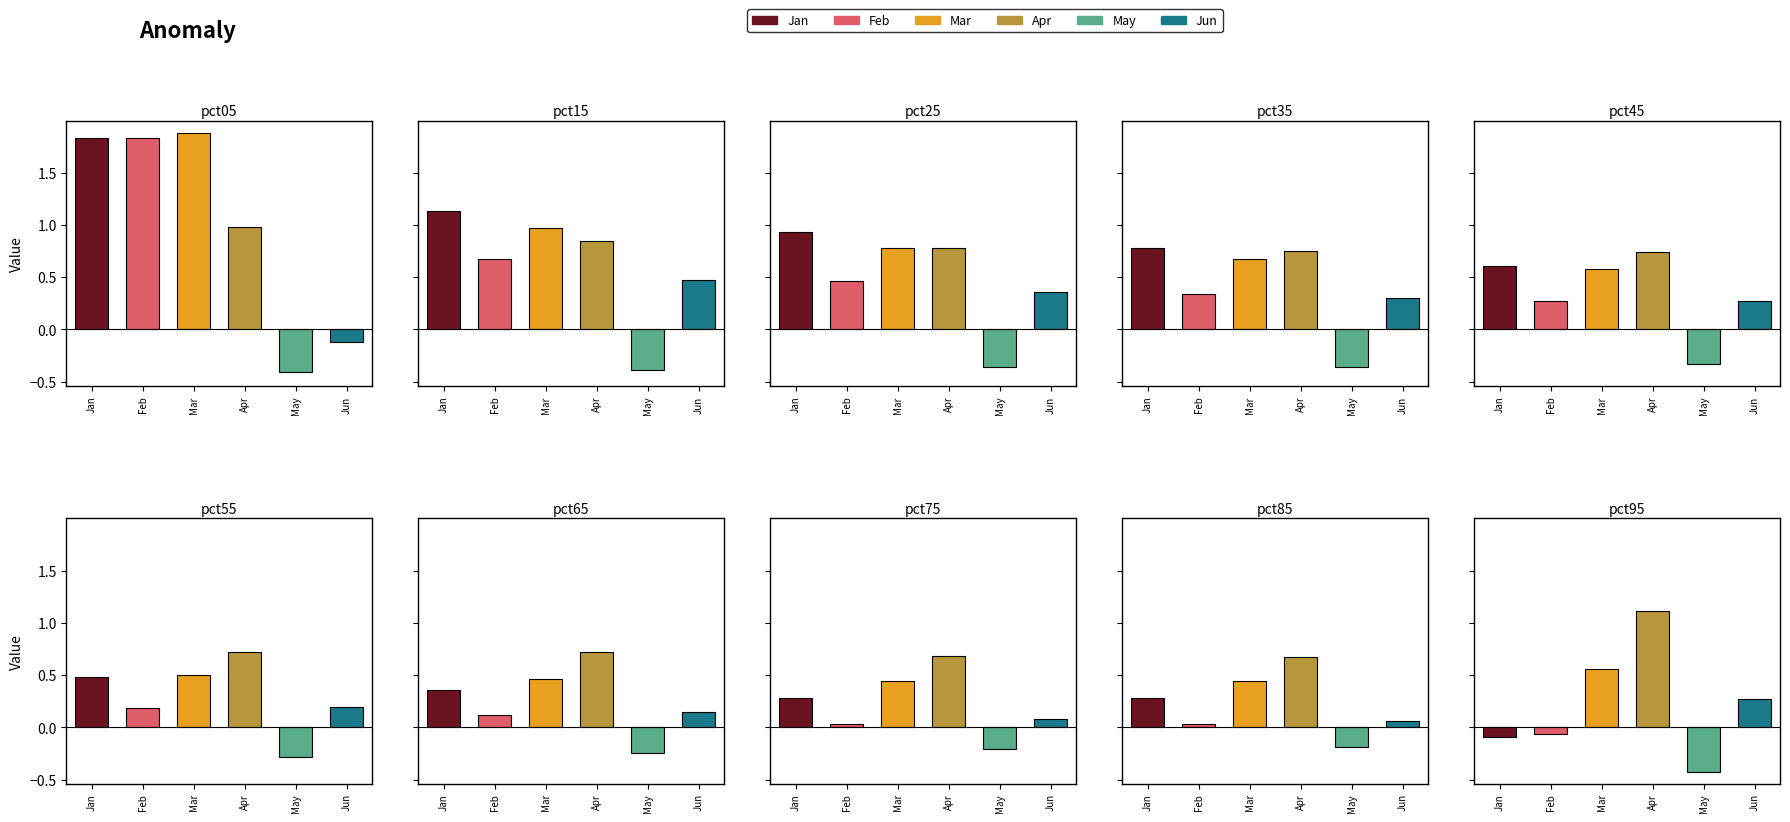

What is the difference between the maximum and minimum values in the May series?

0.2